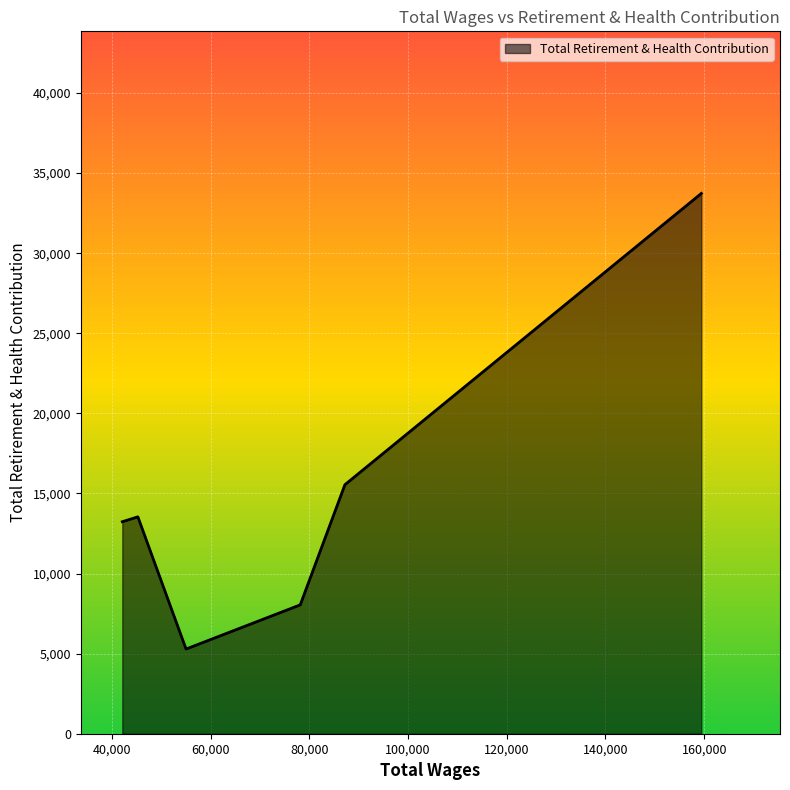

What is the average value?

14897